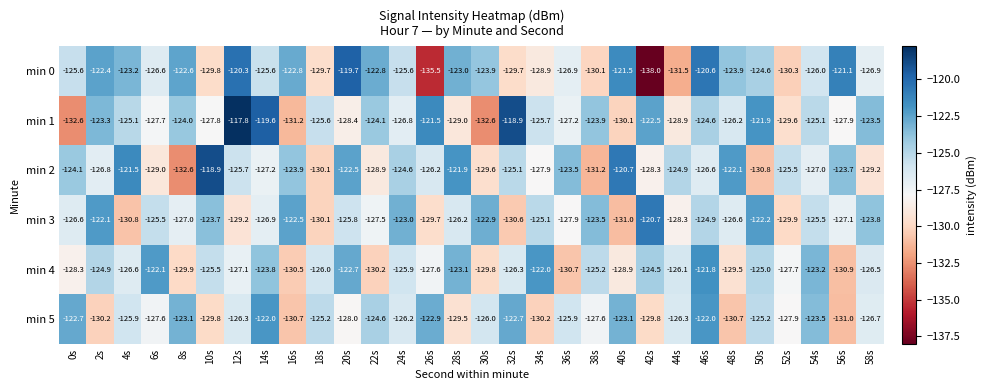

What is the sum of the min 1 values at 58s and 30s?

-256.1